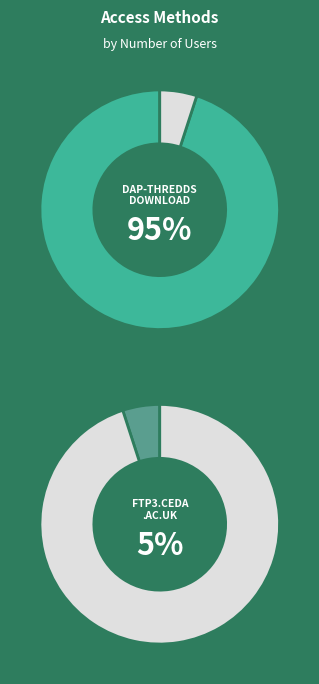

What is the majority slice?

dap-thredds-download